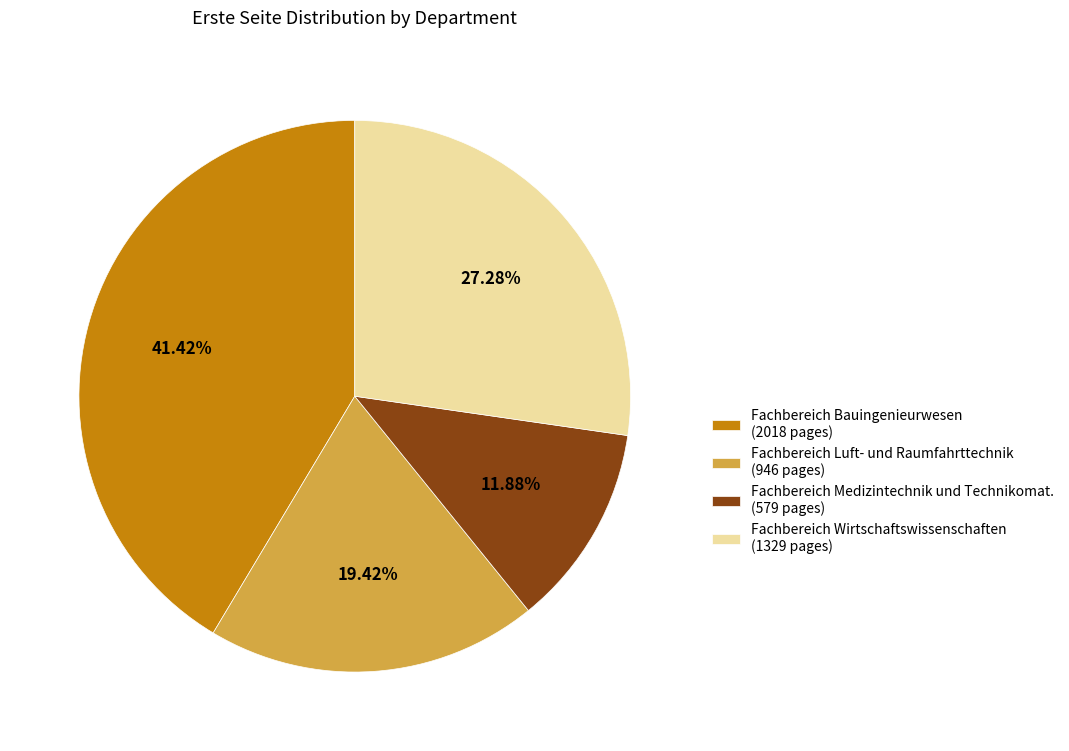

Which slice is the smallest?

Fachbereich Medizintechnik und Technikomat. (579 pages)